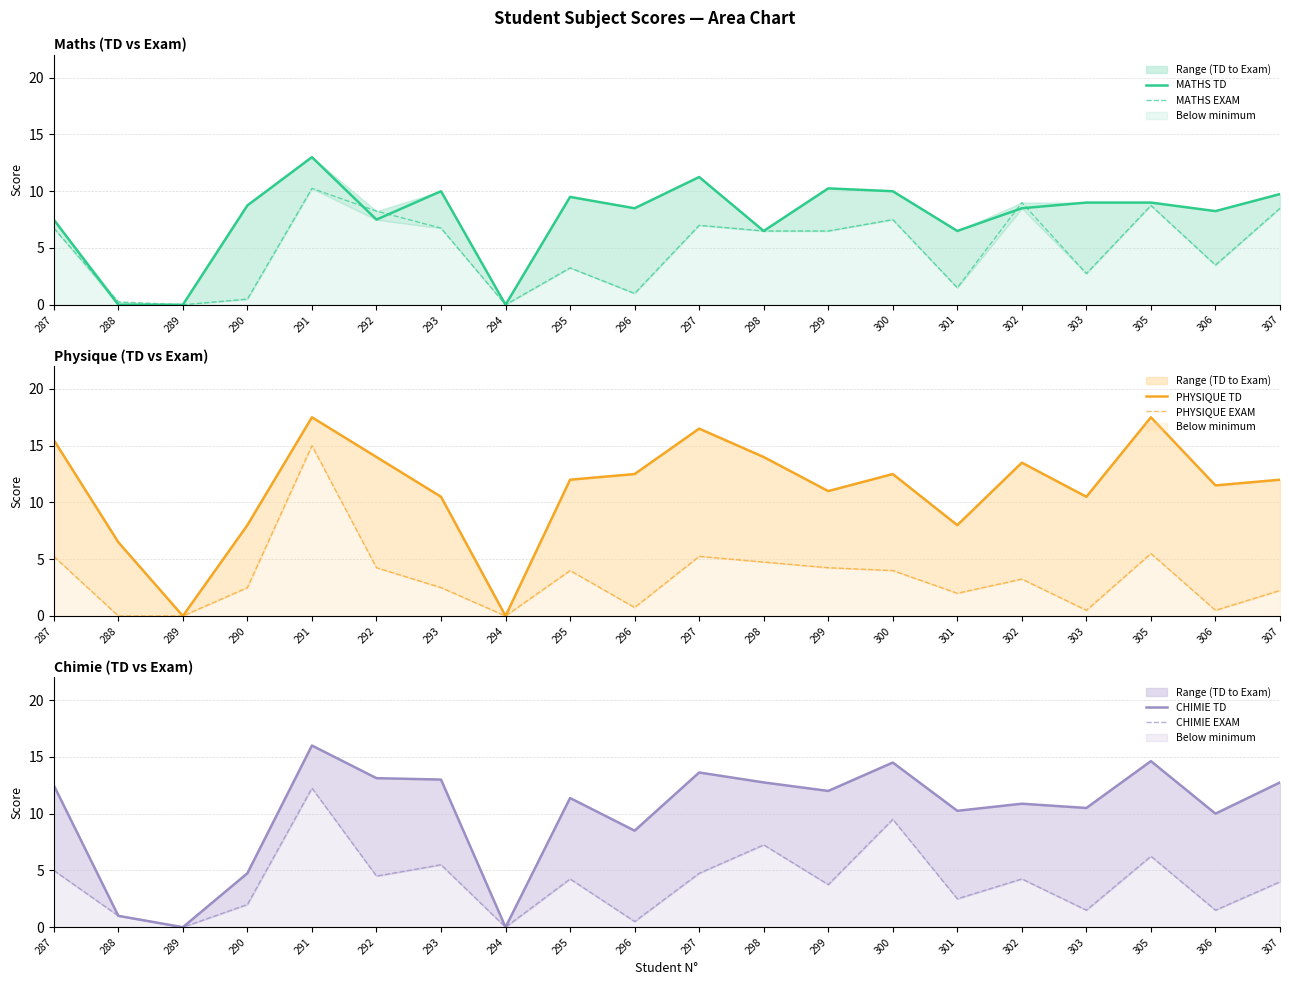

True or false: MATHS EXAM and CHIMIE TD cross at least once.

False